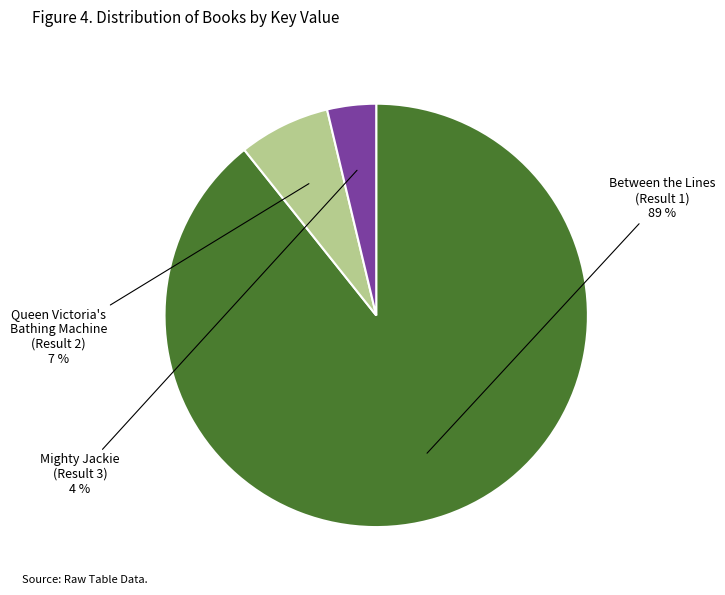

To the nearest percent, what is the average slice percentage?

33%